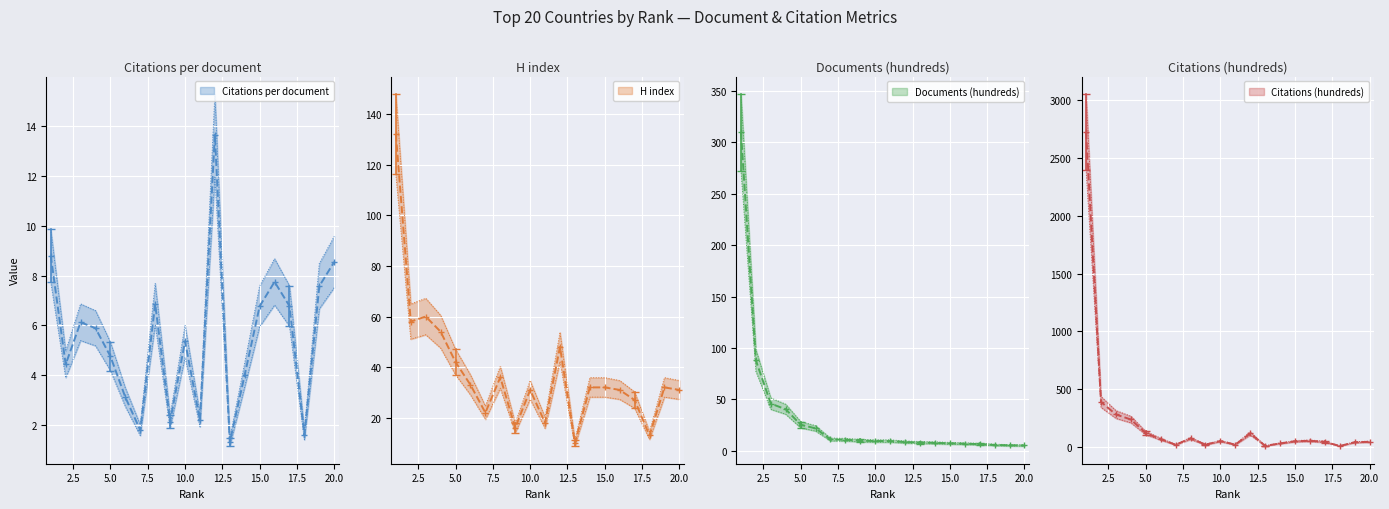

At which label does Citations per document reach its minimum?

13